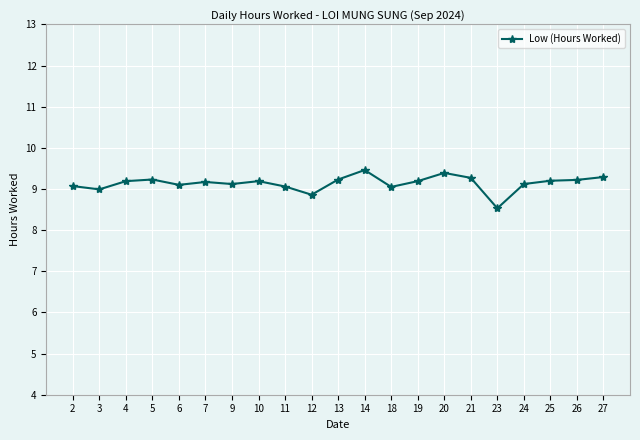

Is it true that the value at 2 is 14.0?

False